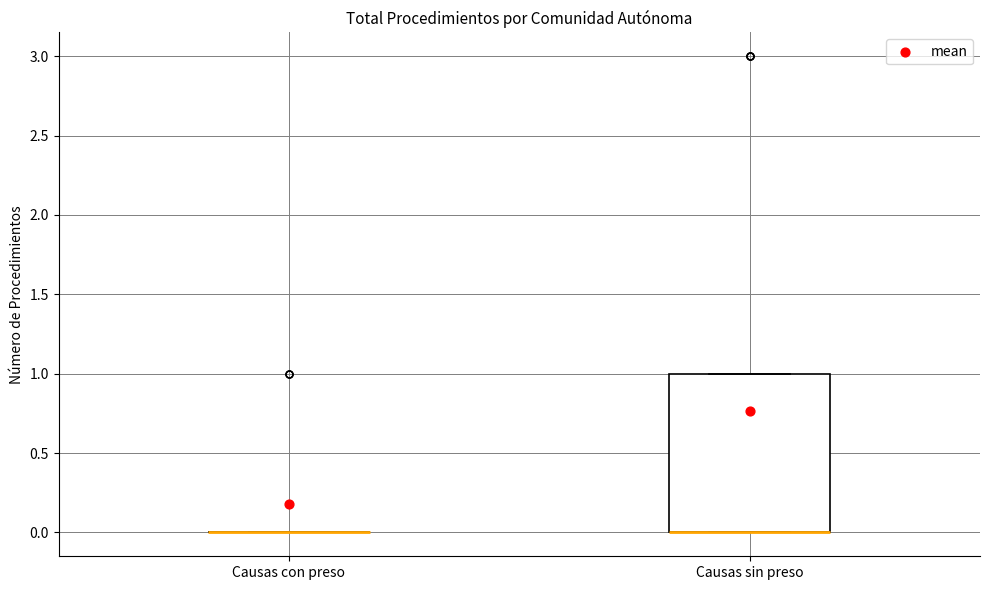

Reading left to right, read every box against the y-axis: the position of its median line, the range the box covers, and the ends of its whiskers. The values are not printed on the chart, so give them approximately, as read against the axis.

Causas con preso: box collapsed to a line at 0, whiskers 0 to 0
Causas sin preso: median 0 (drawn on the box's lower edge), box 0 to 1, whiskers 0 to 1